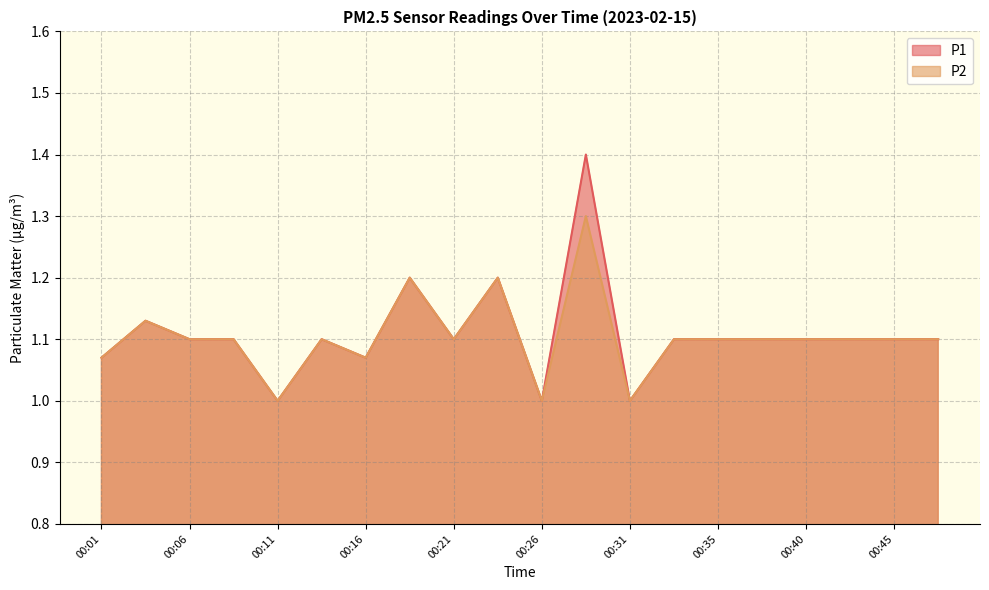

At 00:18, list the series in order from largest to smallest.

P1, P2